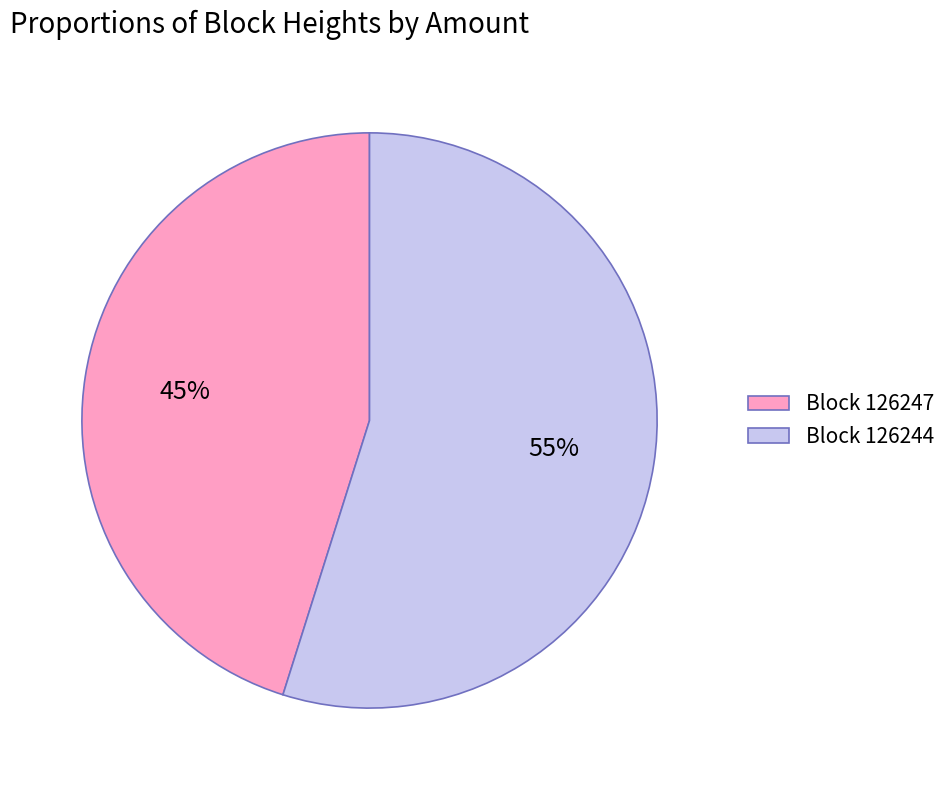

To the nearest percent, what is the average slice percentage?

50%